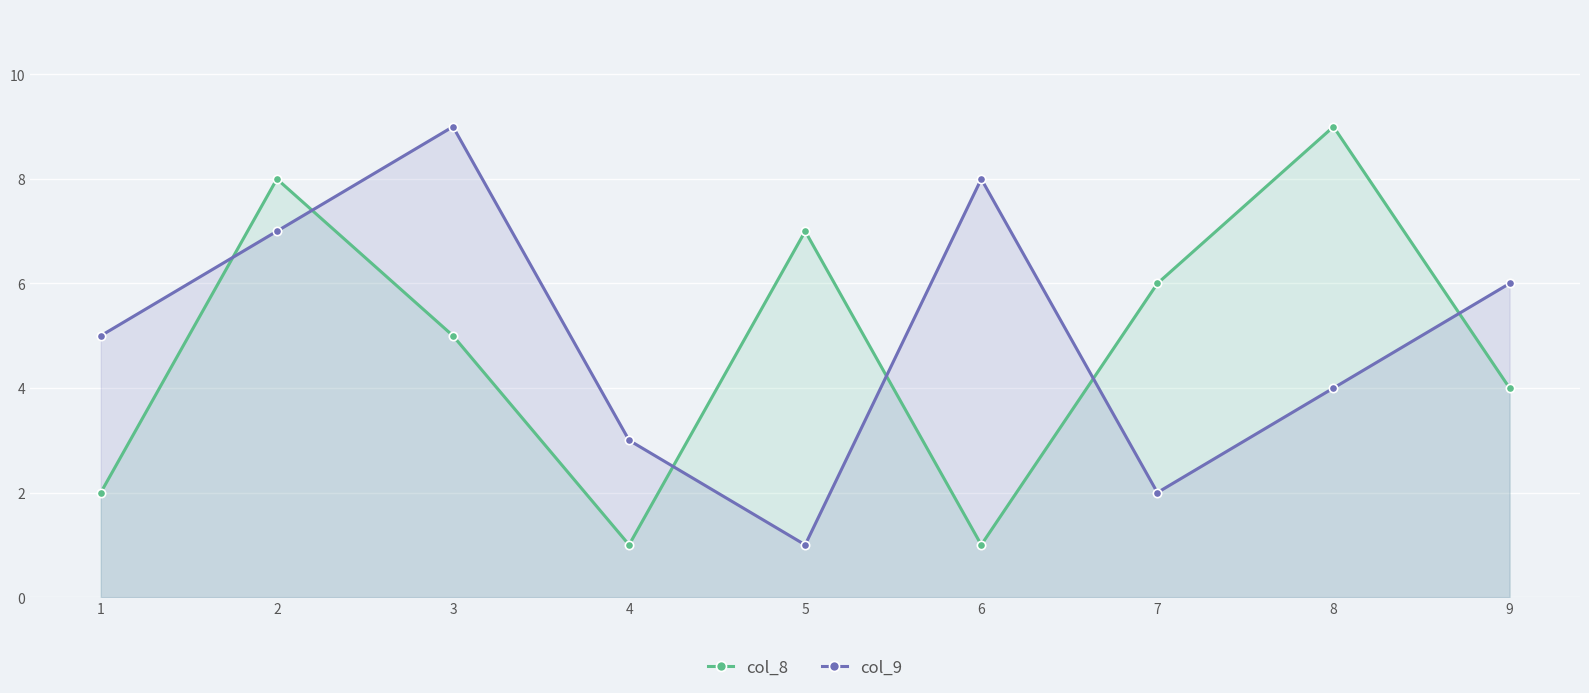

Between 6 and 9, which series saw the biggest shift?

col_8